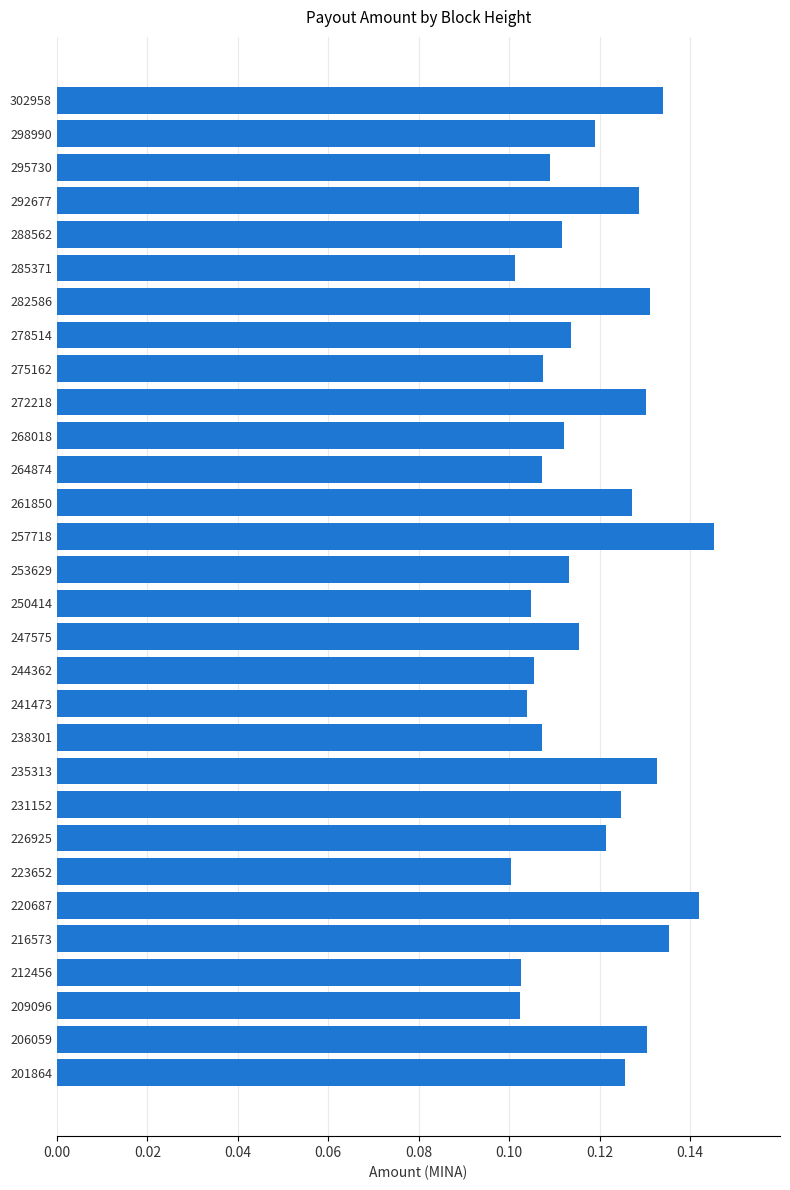

The chart shows a value of 0.1 at 275162. True or false?

True